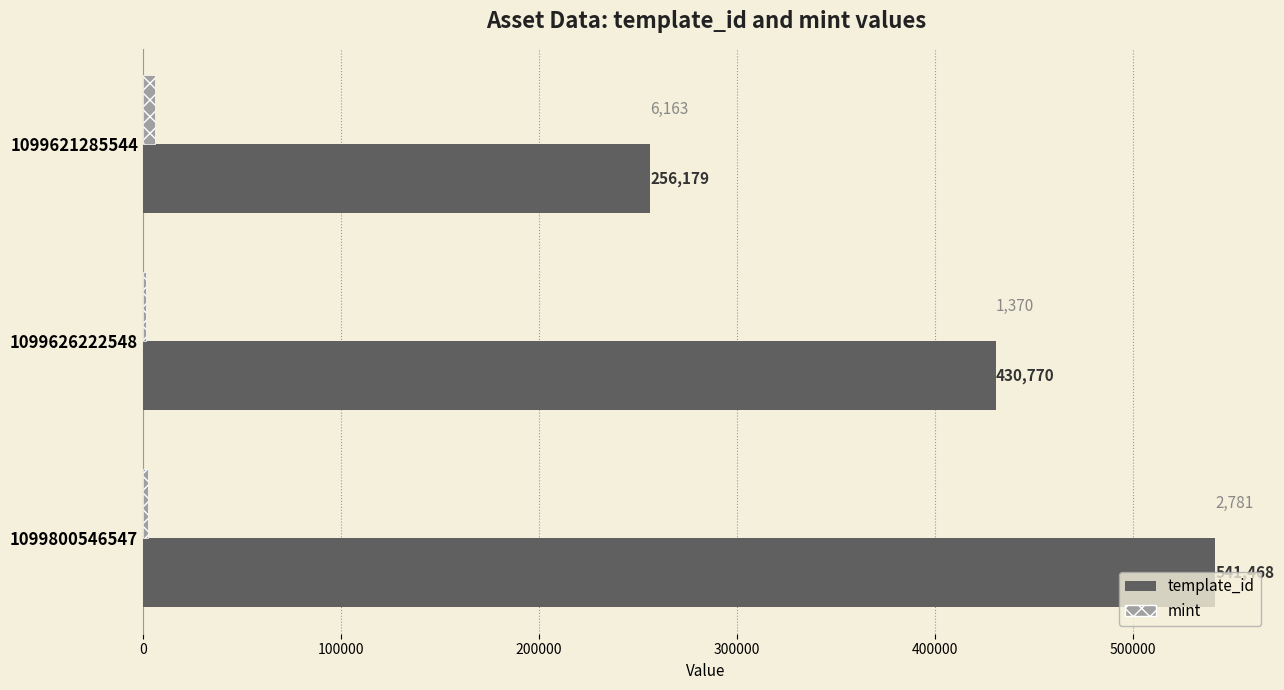

At which category does the chart reach its peak across all series?

1099800546547